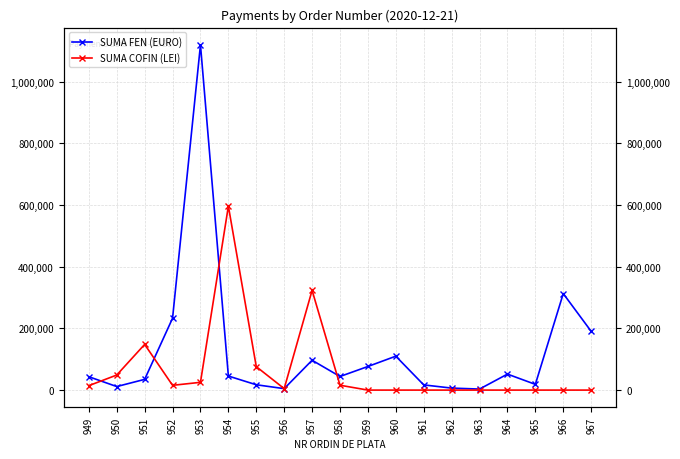

List the labels in order of SUMA FEN (EURO) value, smallest first.

963, 956, 962, 950, 961, 955, 965, 951, 949, 958, 954, 964, 959, 957, 960, 967, 952, 966, 953